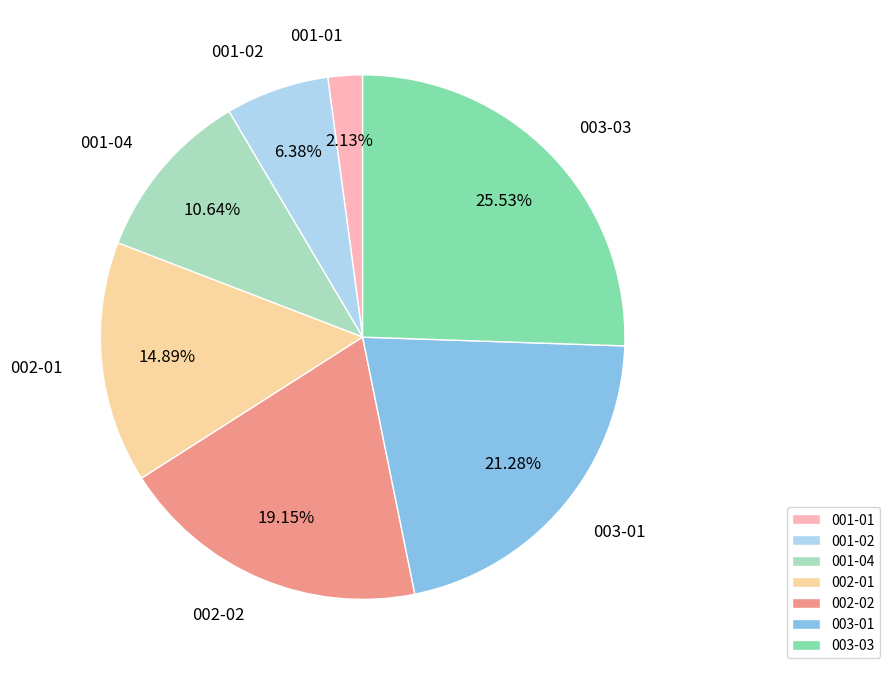

How many slices are in this pie chart?

7